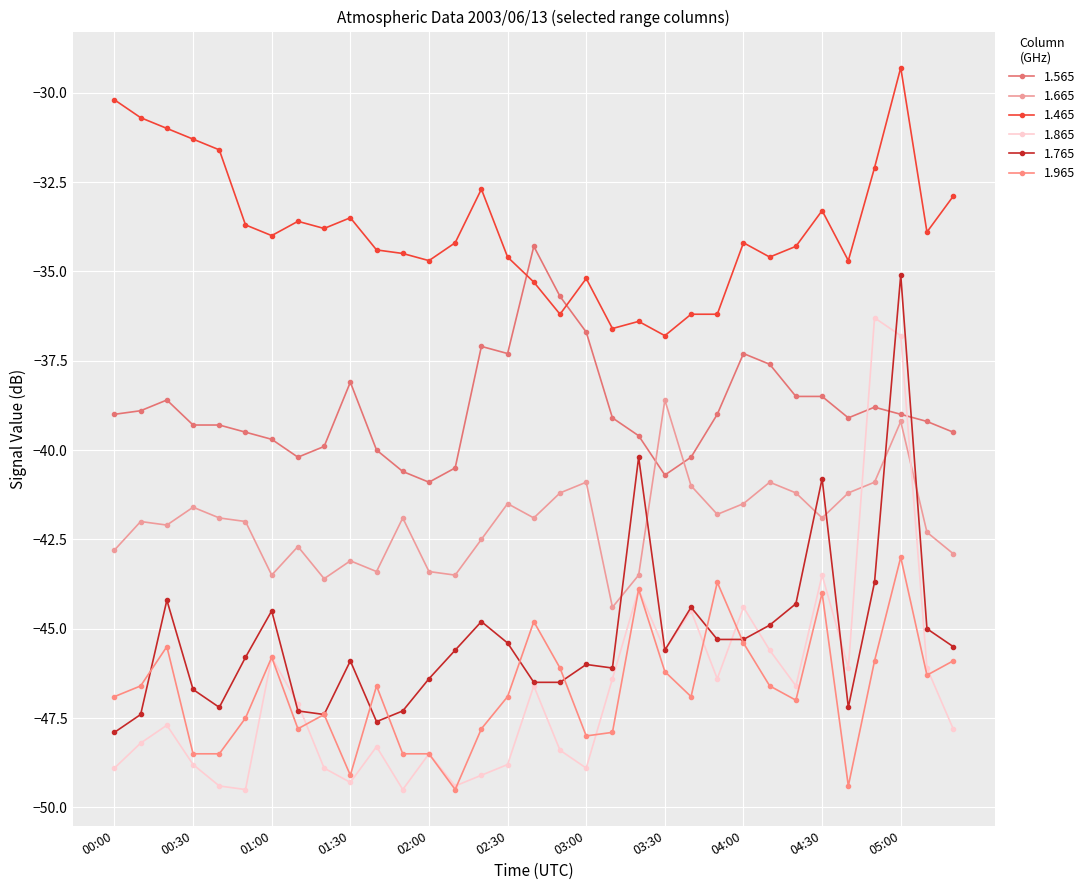

True or false: 1.865 and 1.465 intersect in this chart.

False